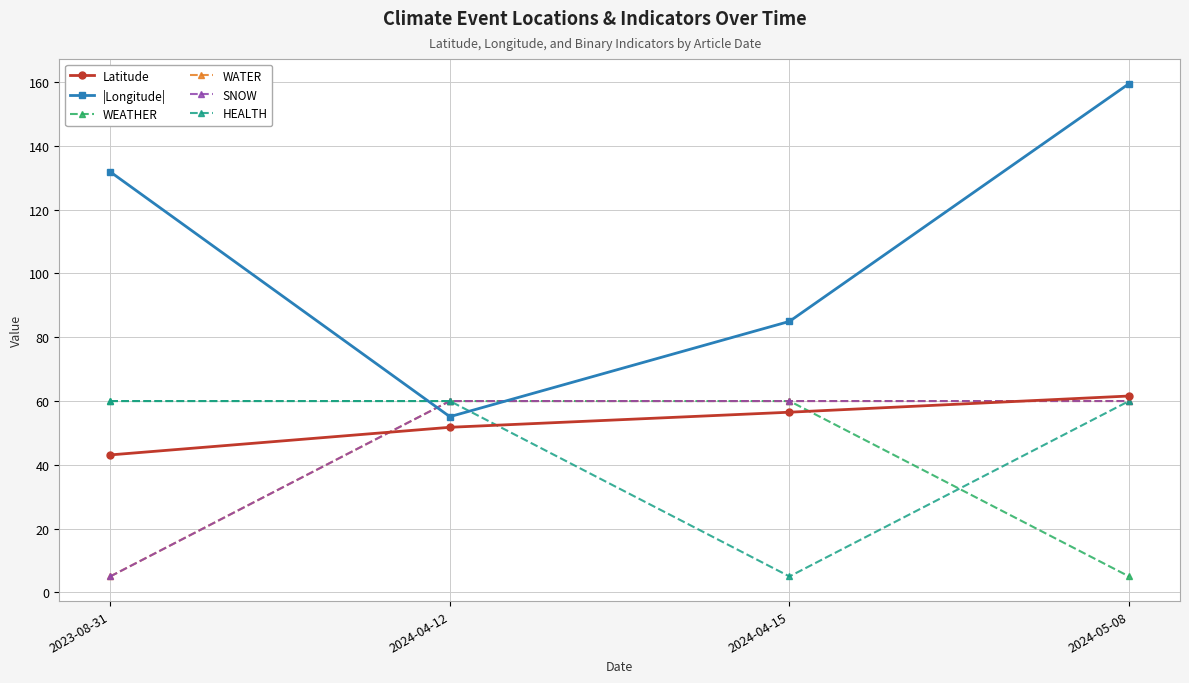

Does the chart have visible grid lines?

Yes